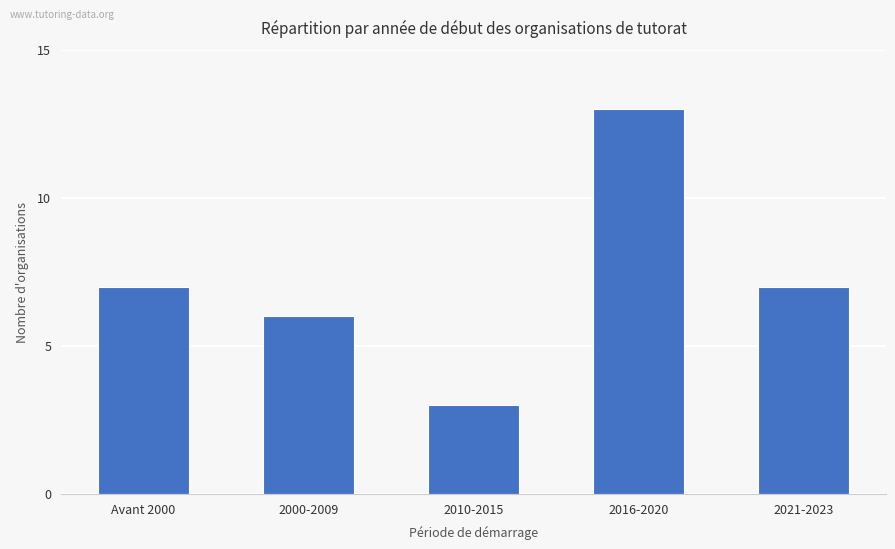

Which has a higher value, 2000-2009 or Avant 2000?

Avant 2000